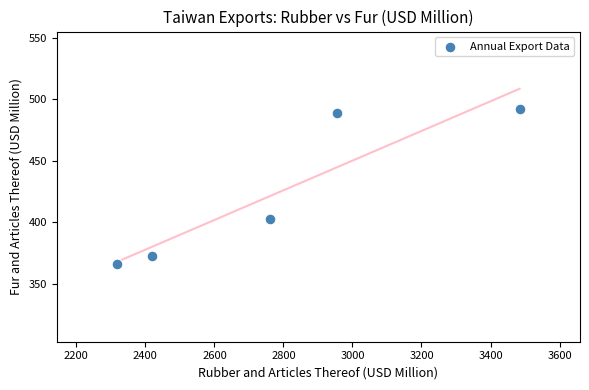

What is the range of X values (max minus min)?

1166.3